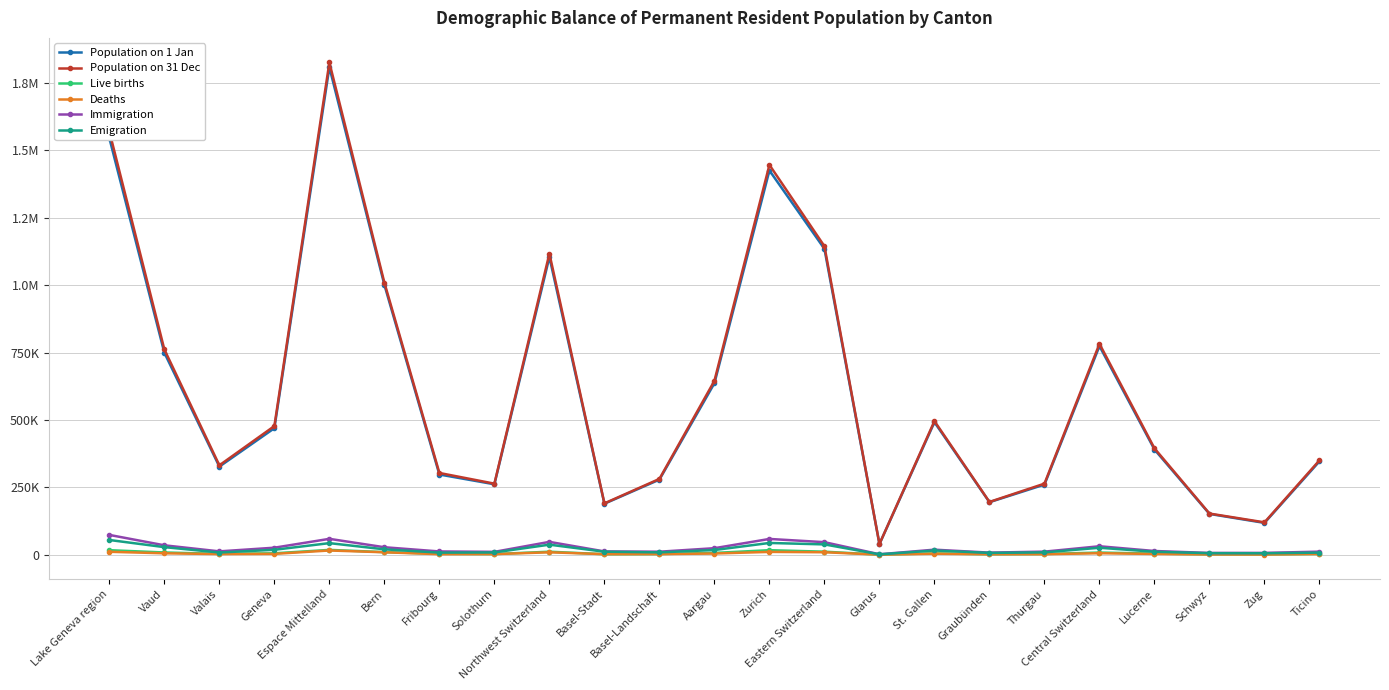

Is this an area chart (filled region under the line)?

No